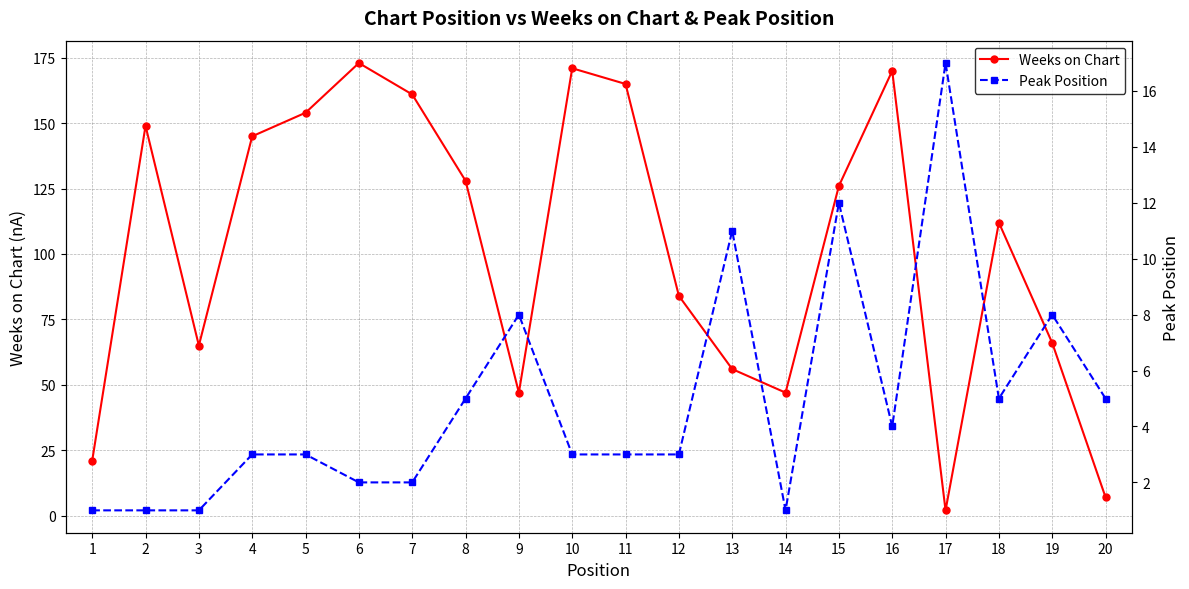

At how many categories does at least one series exceed 69?

12